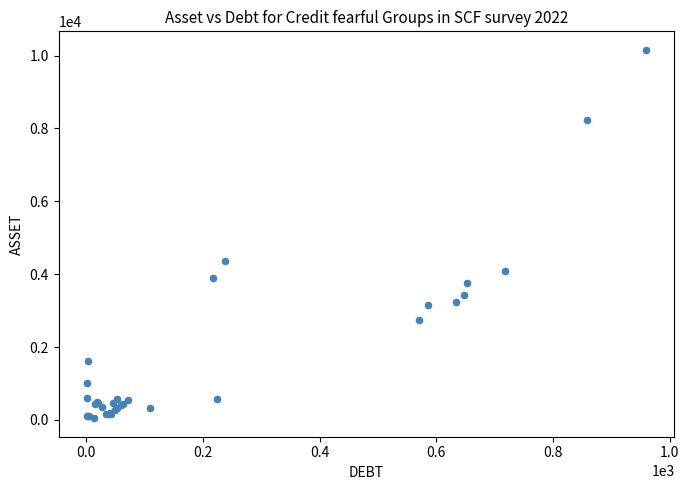

What Y value in the scatter plot is closest to 5102?

4358